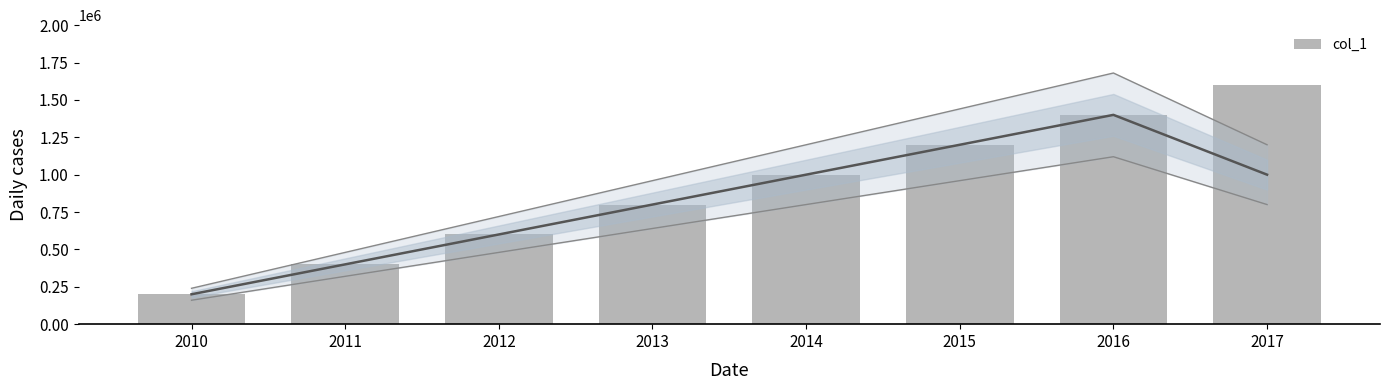

Does the chart contain any negative values?

No